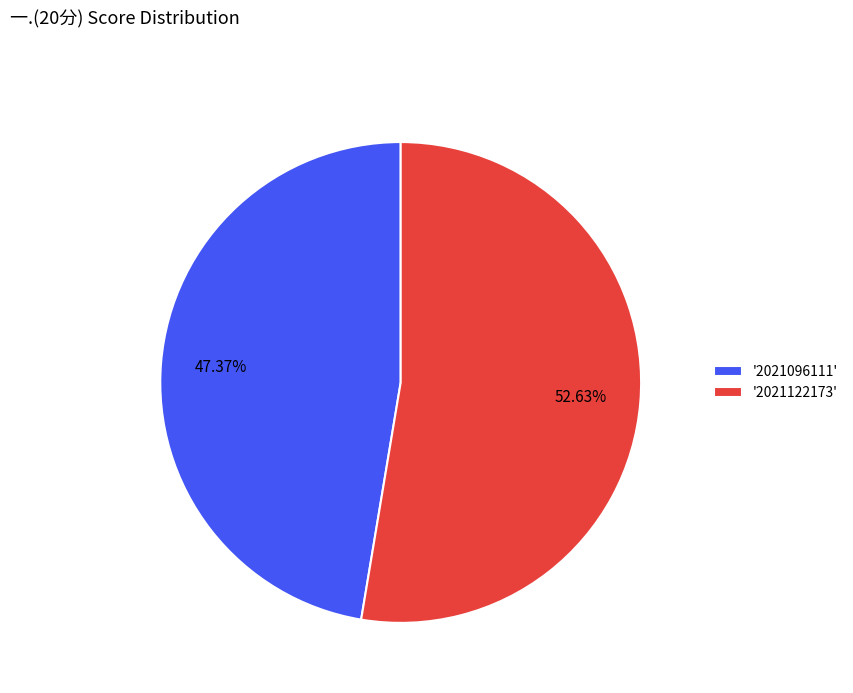

Which category accounts for the majority?

'2021122173'